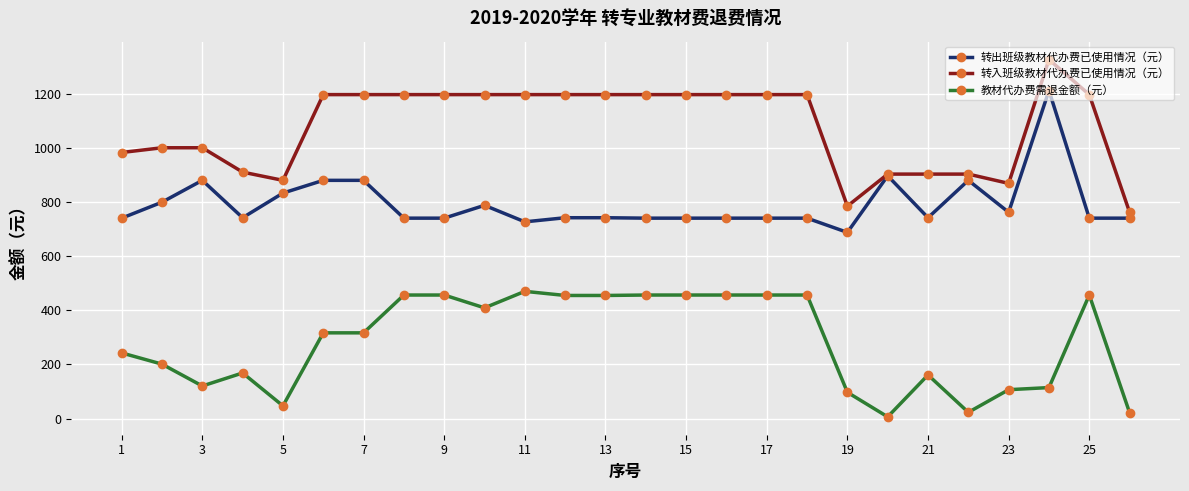

Rank the series by their average value, from lowest to highest.

教材代办费需退金额（元）, 转出班级教材代办费已使用情况（元）, 转入班级教材代办费已使用情况（元）